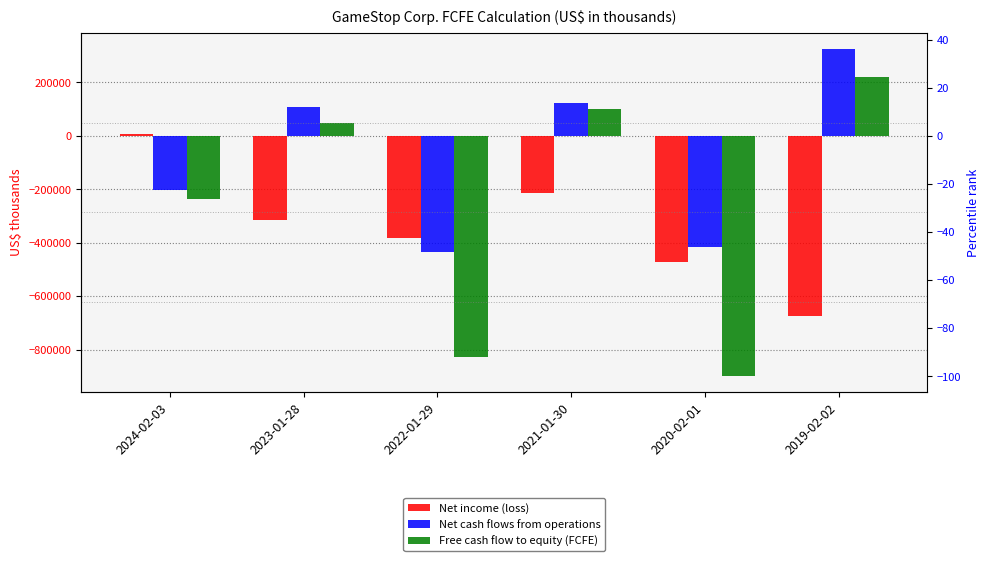

What is the average value of the Net income (loss) series?

-341150